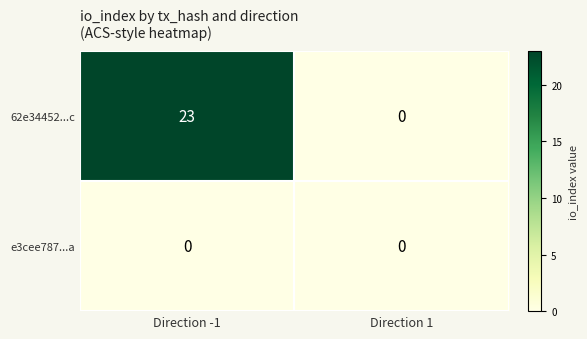

How many categories are shown in the chart?

2